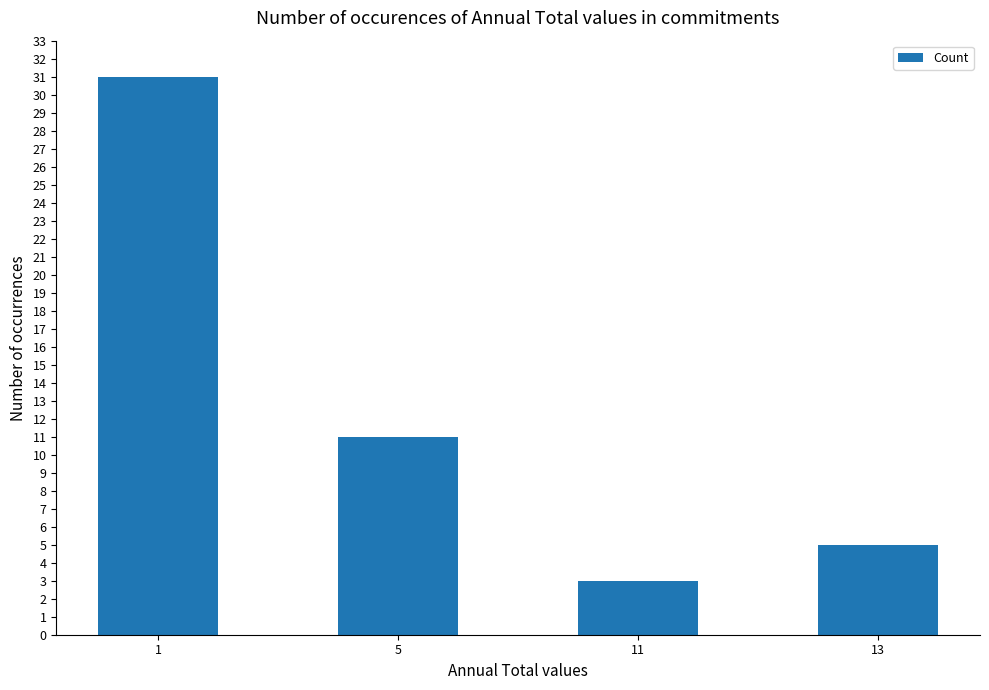

What is the difference between the values at 11 and 1?

28